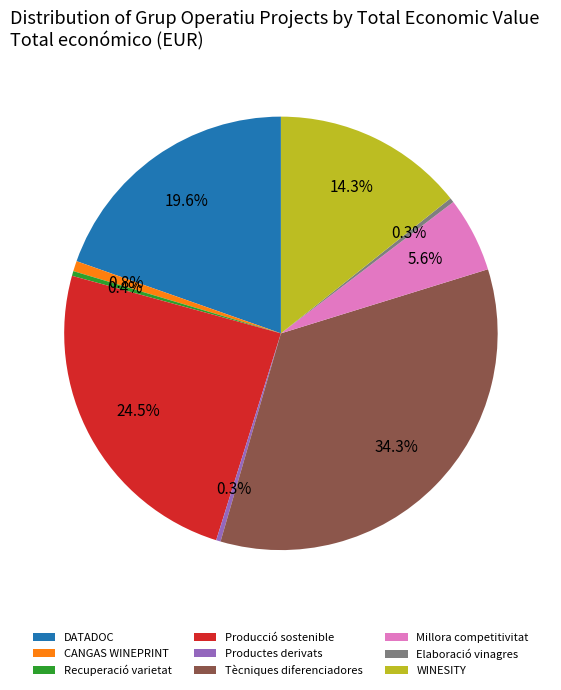

Which category has the biggest portion of the pie?

Tècniques diferenciadores